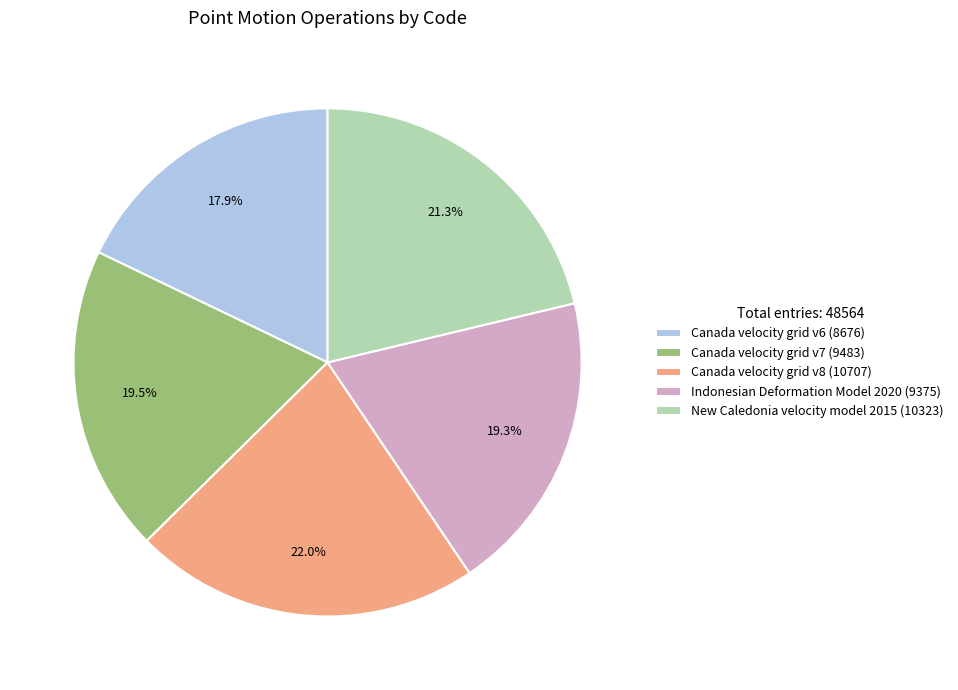

Is there a majority slice in this chart?

No